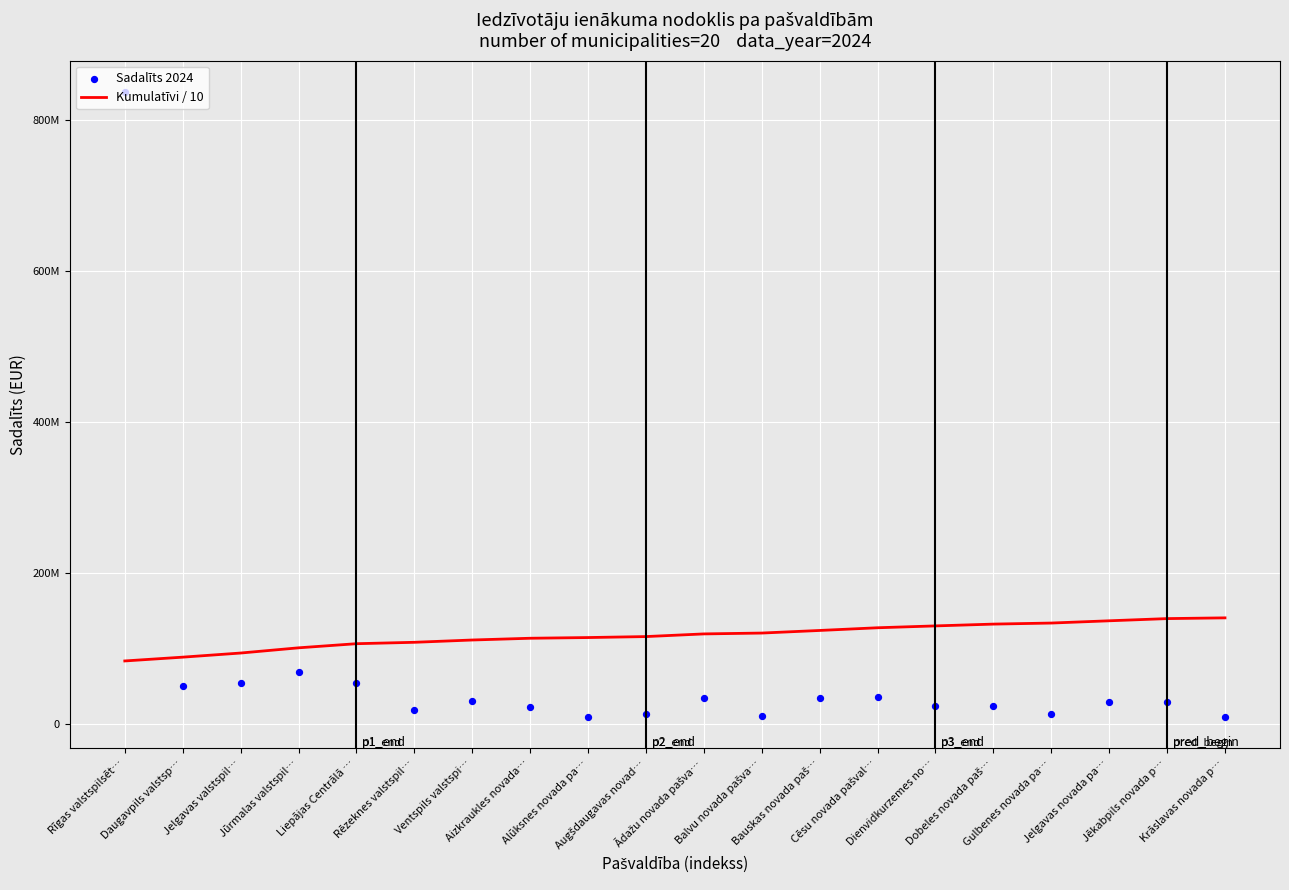

At how many categories does at least one series exceed 640726031?

1